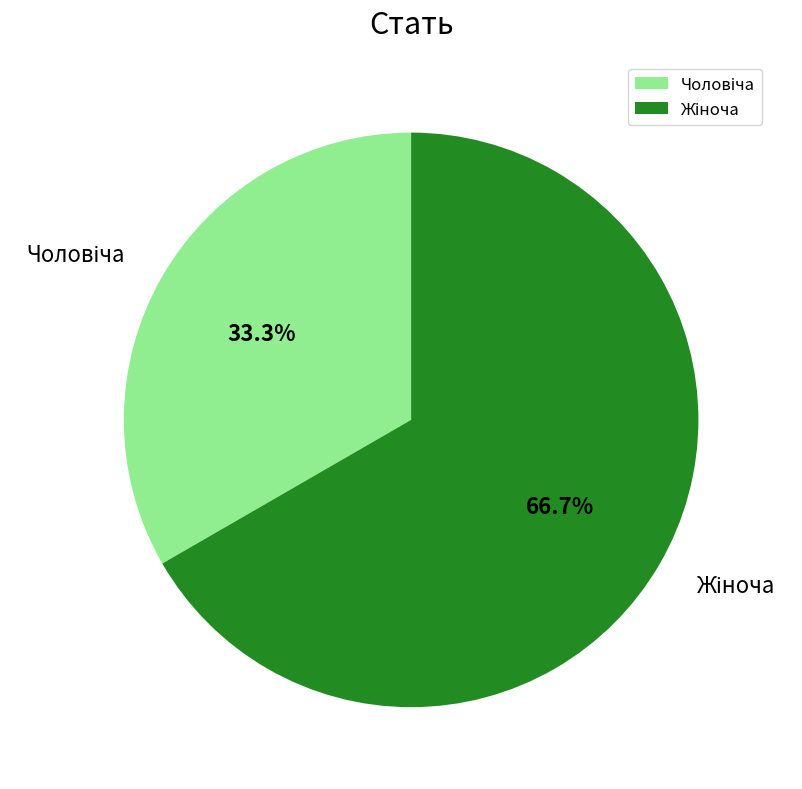

Is there any slice that represents more than half of the pie?

Yes